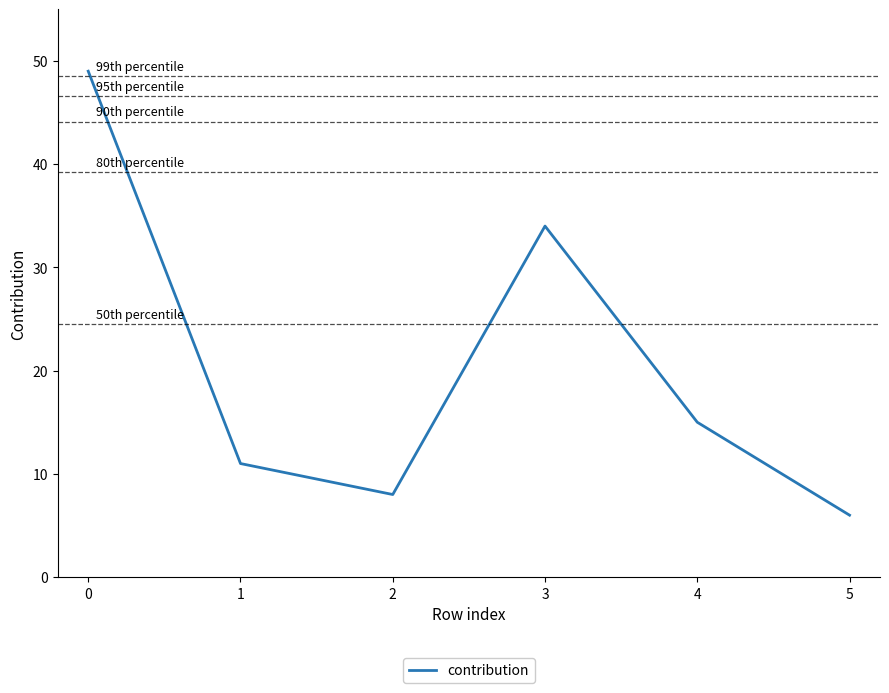

What is the minimum value shown in the chart?

6